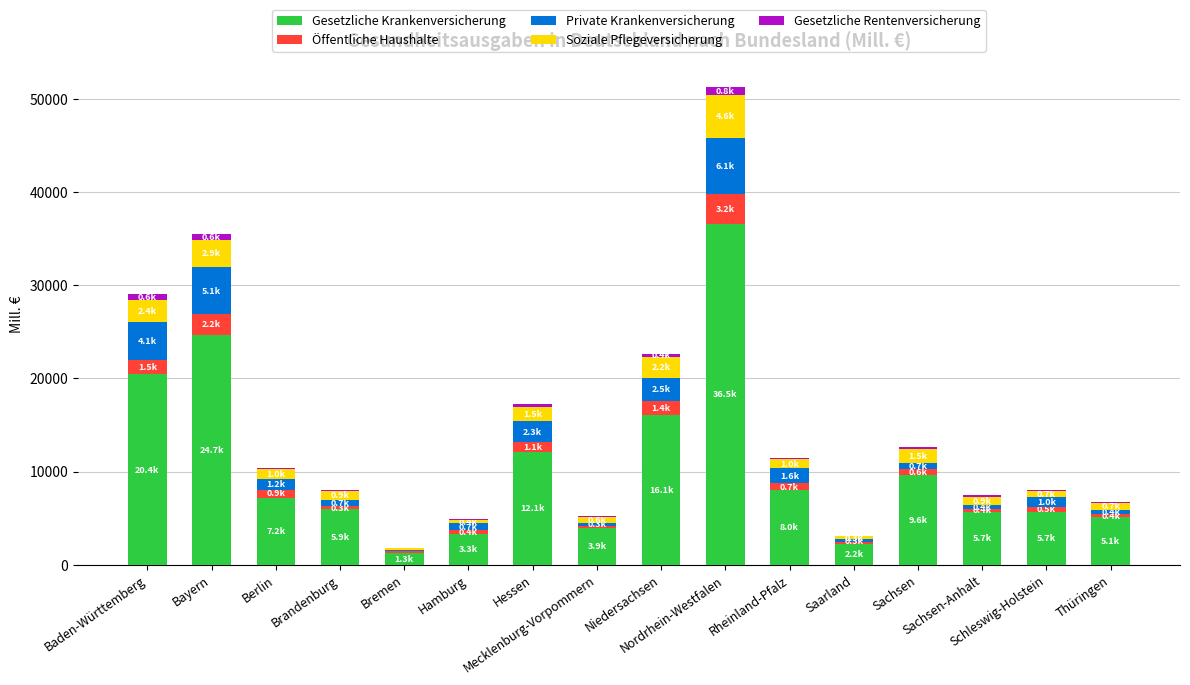

What is the sum of all Gesetzliche Krankenversicherung values?

167757.0